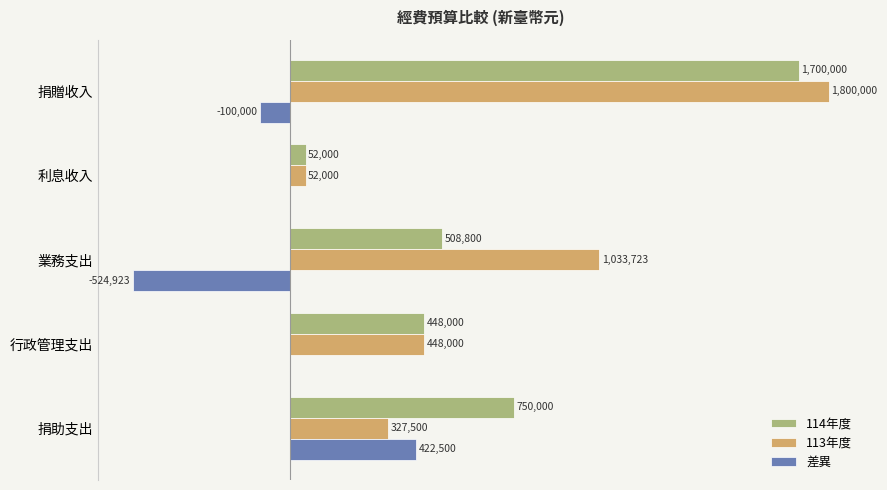

What are all the series names shown in the legend?

114年度, 113年度, 差異